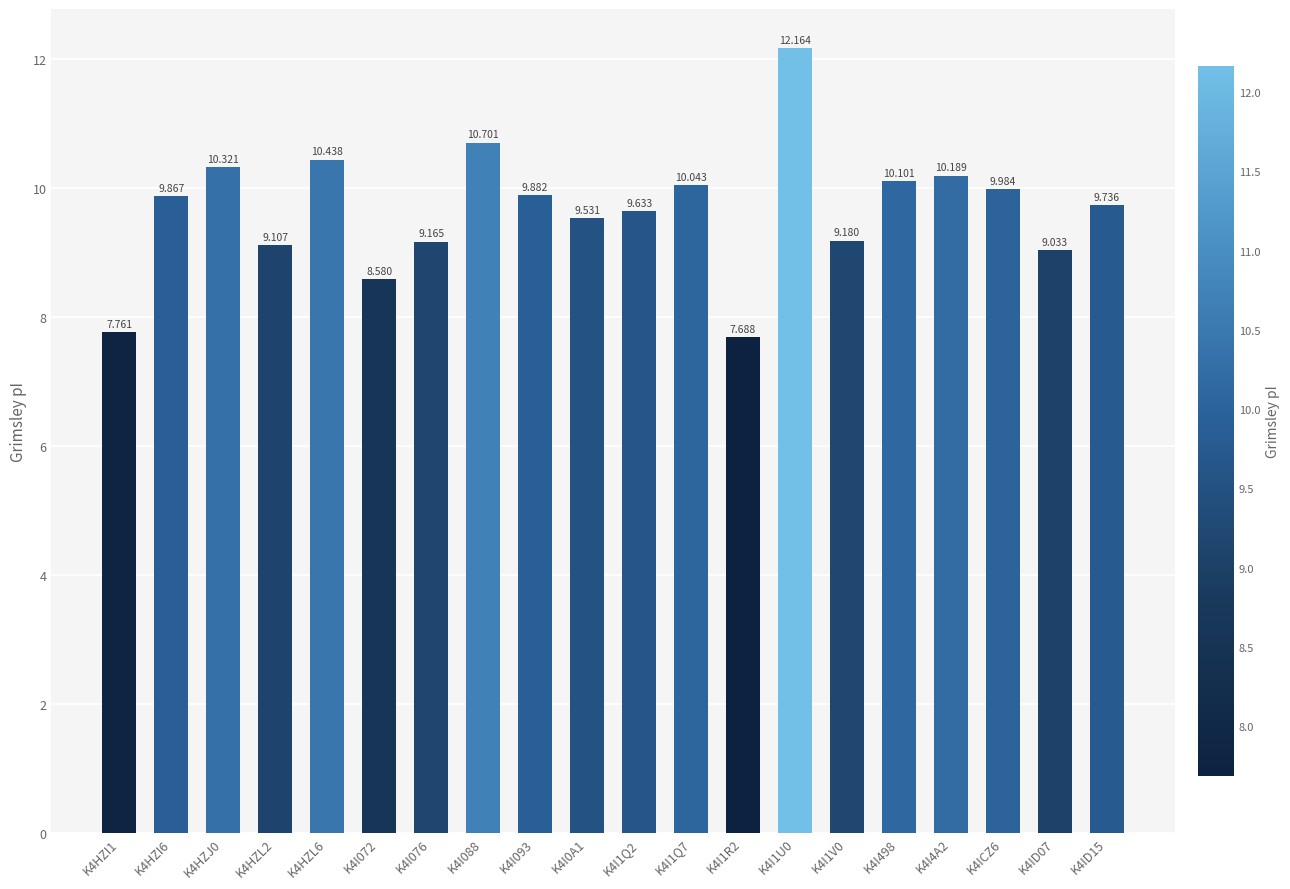

What is the label of the 8th bar from the right?

K4I1R2